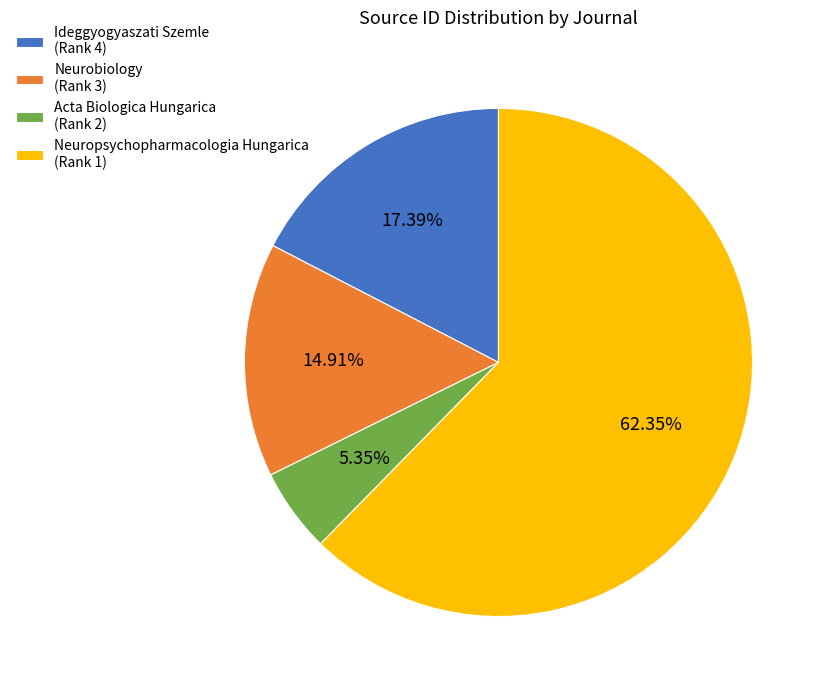

True or false: Acta Biologica Hungarica (Rank 2) accounts for 5% of the total.

True